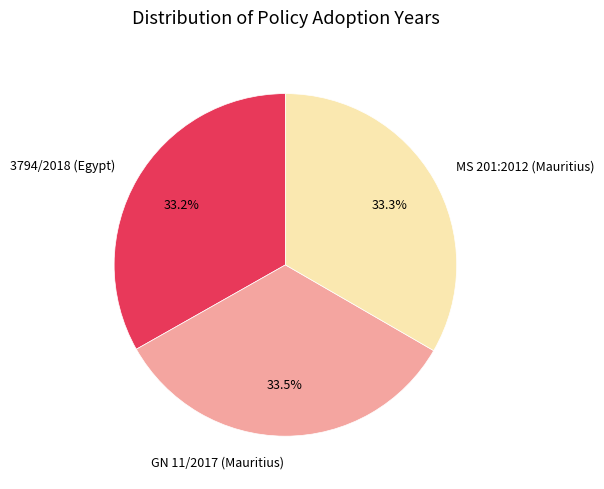

Combined, what portion of the pie is 3794/2018 (Egypt) and MS 201:2012 (Mauritius)?

66.5%